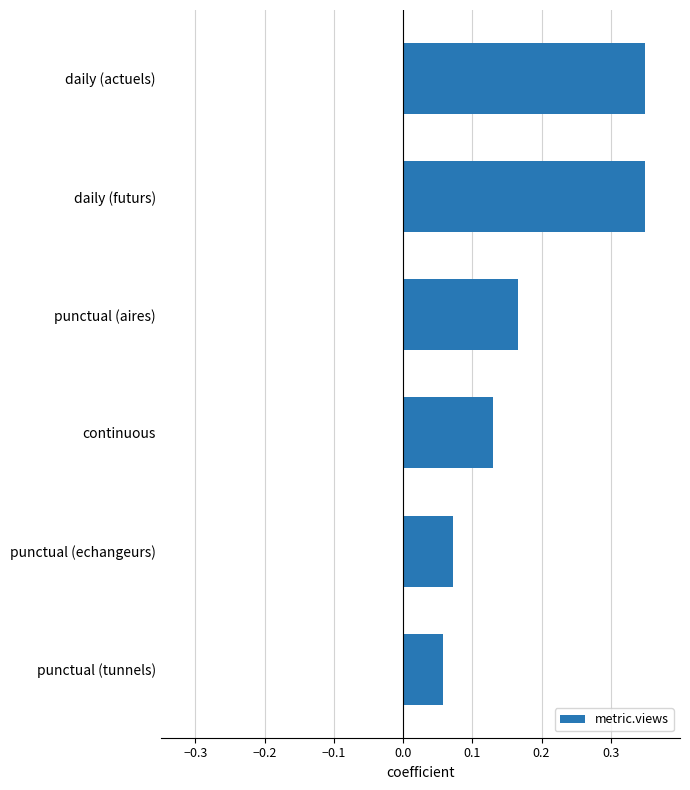

What is the sum of all values?

1.1